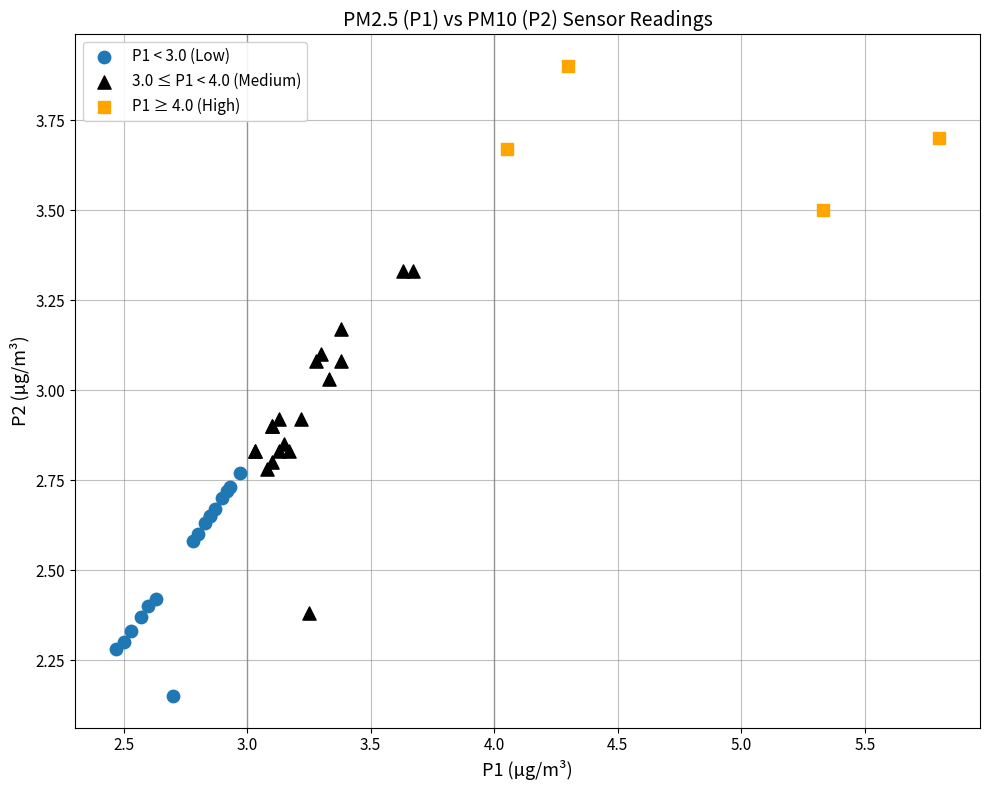

Which series contains the highest Y value?

P1 ≥ 4.0 (High)